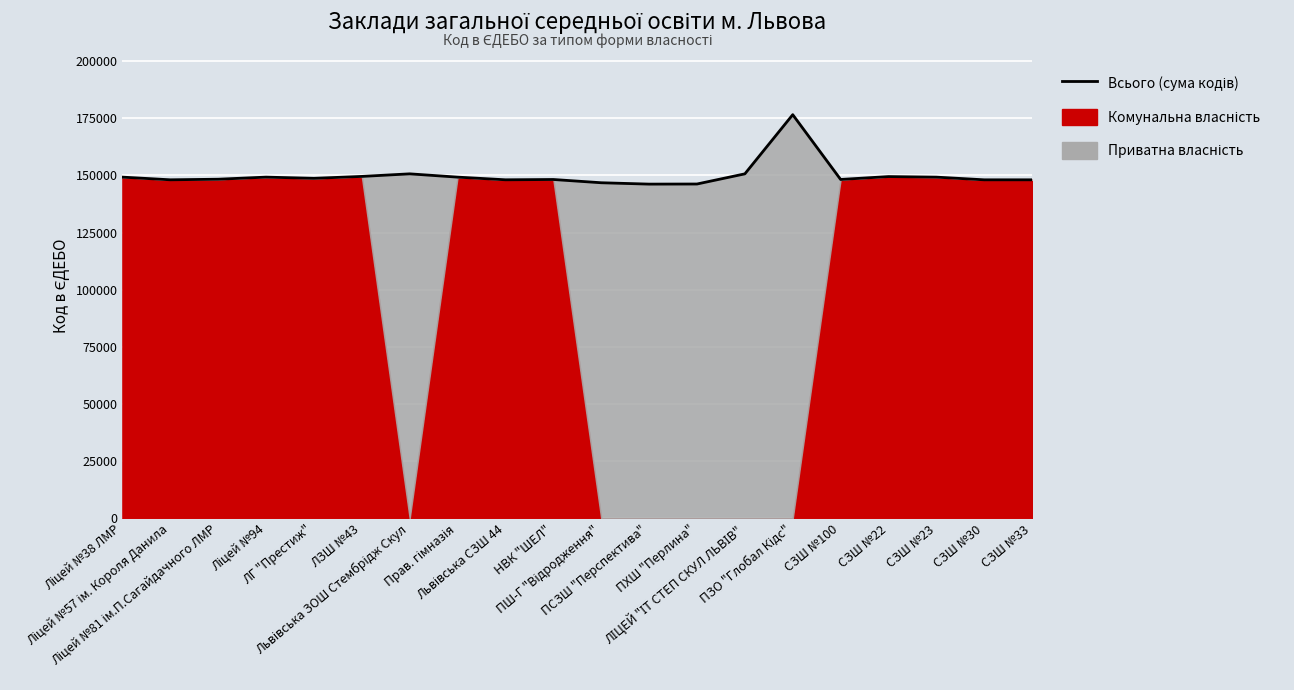

What position from the left is Ліцей №81 ім.П.Сагайдачного ЛМР?

3